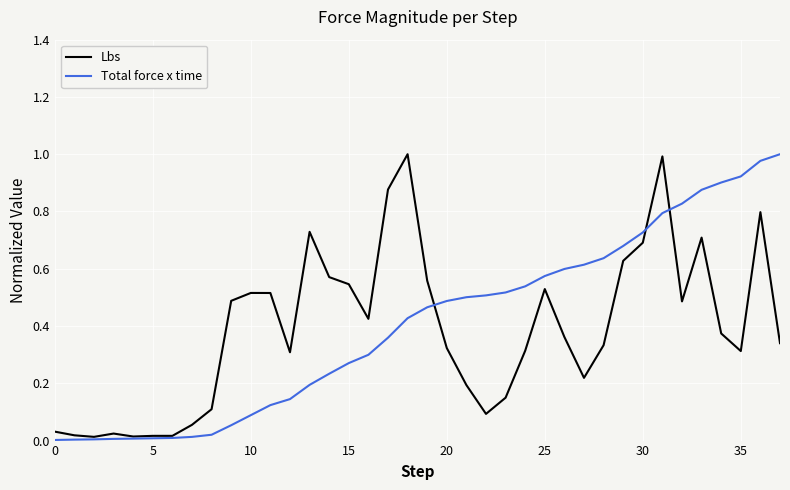

Does the chart have visible grid lines?

Yes